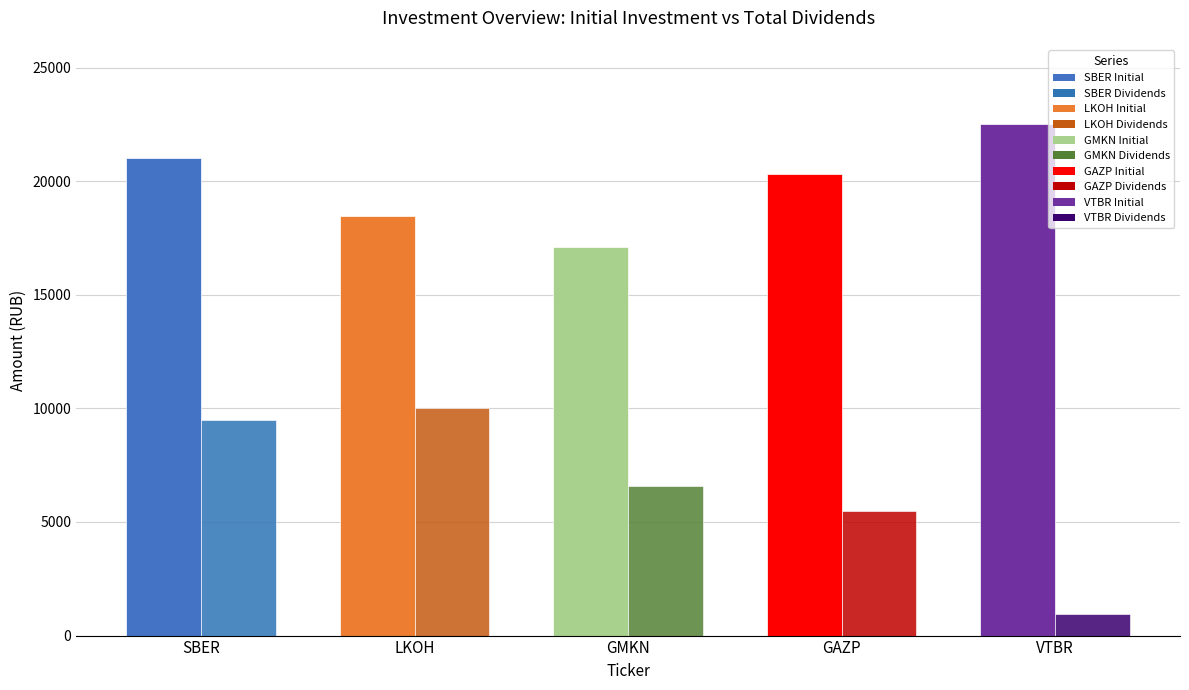

The Initial Investment series shows 21039.3 at SBER. True or false?

True